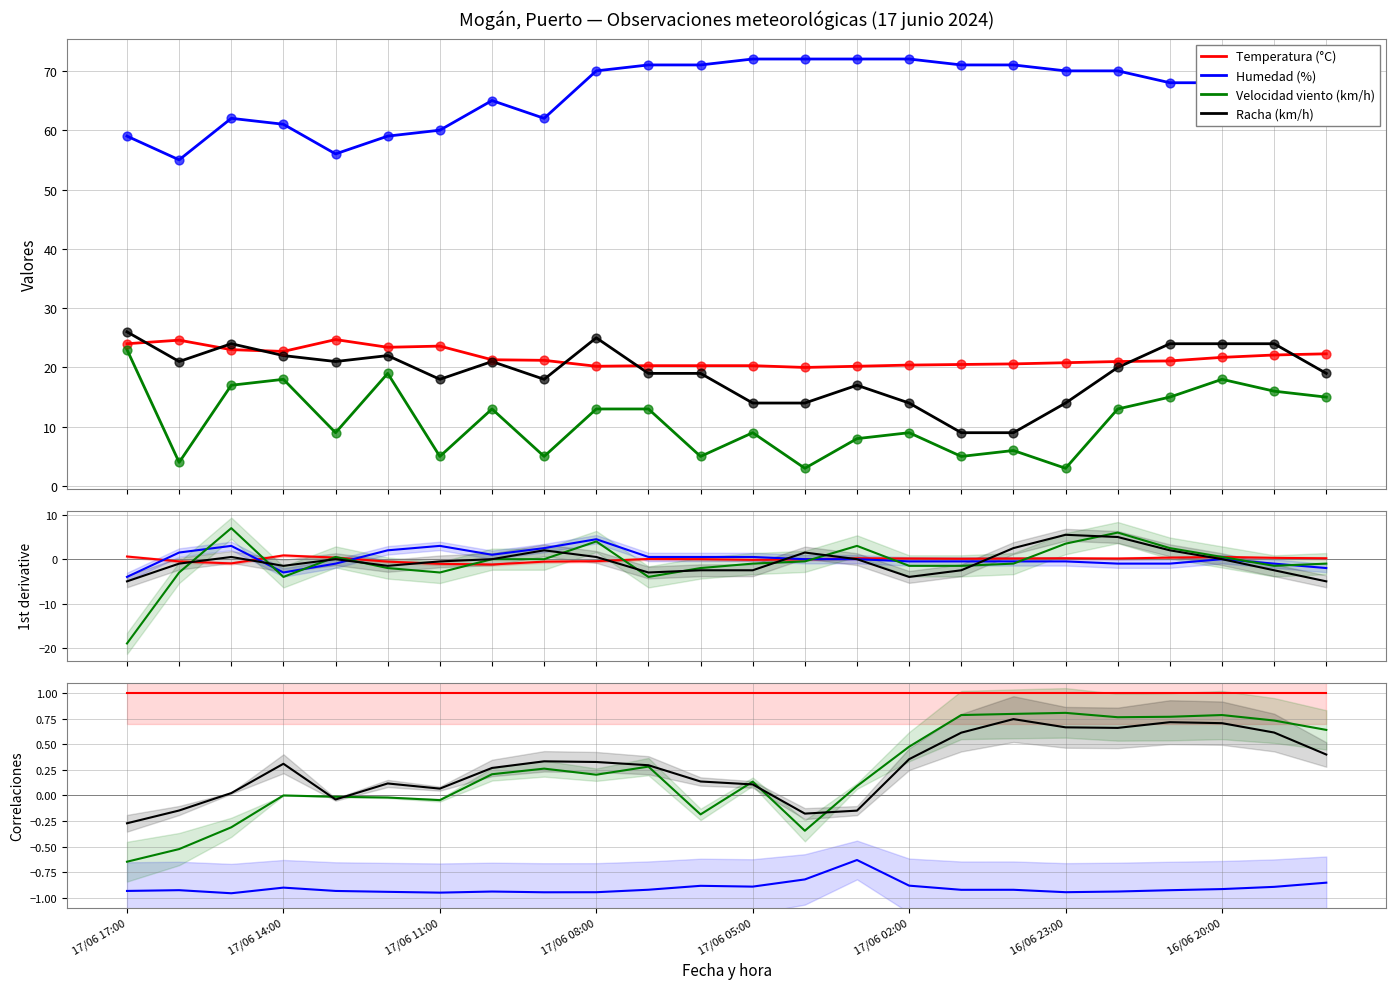

Which series has the largest Y range (max minus min)?

Velocidad viento (km/h)